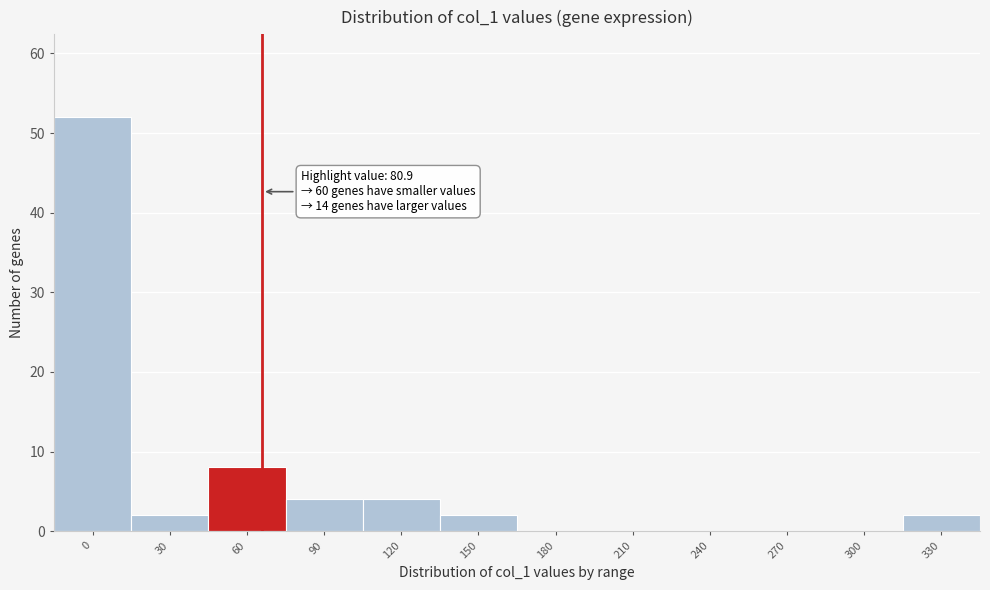

Reading right to left, transcribe all the data shown in this chart.

330=2	300=0	270=0	240=0	210=0	180=0	150=2	120=4	90=4	60=8	30=2	0=52